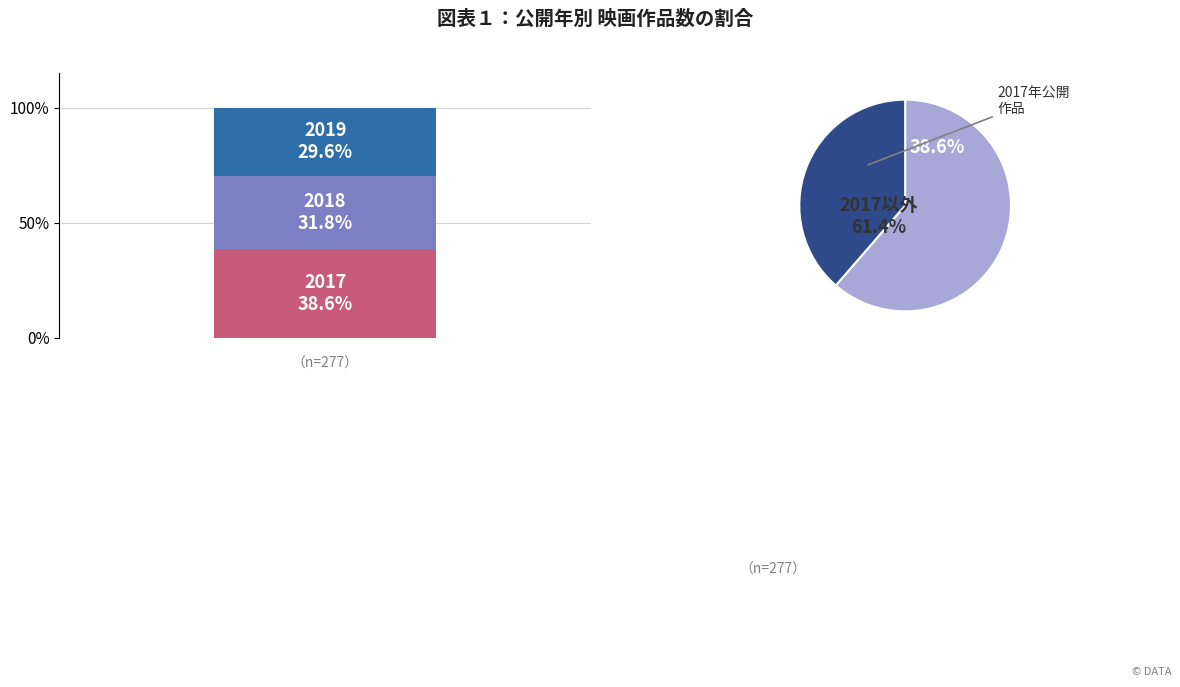

To the nearest percent, what percentage of the pie is 2017?

39%